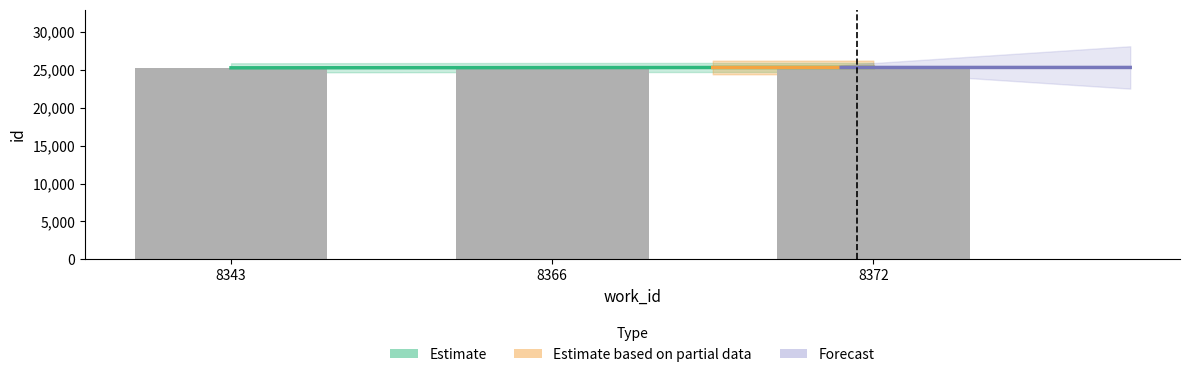

Rank the categories by value from lowest to highest.

8343, 8366, 8372